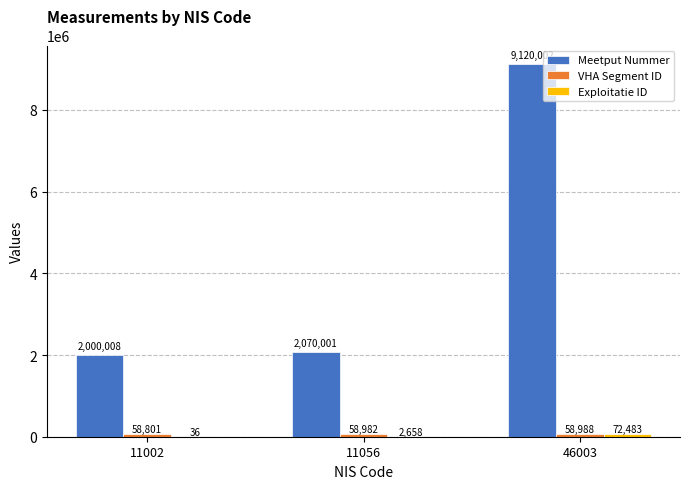

How many groups of bars are there?

3